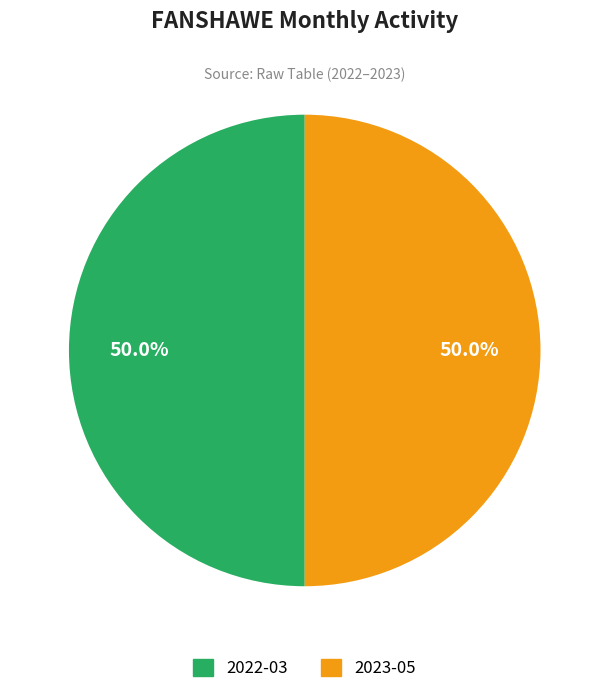

What is the ratio of the value at 2022-03 to the value at 2023-05?

1.0